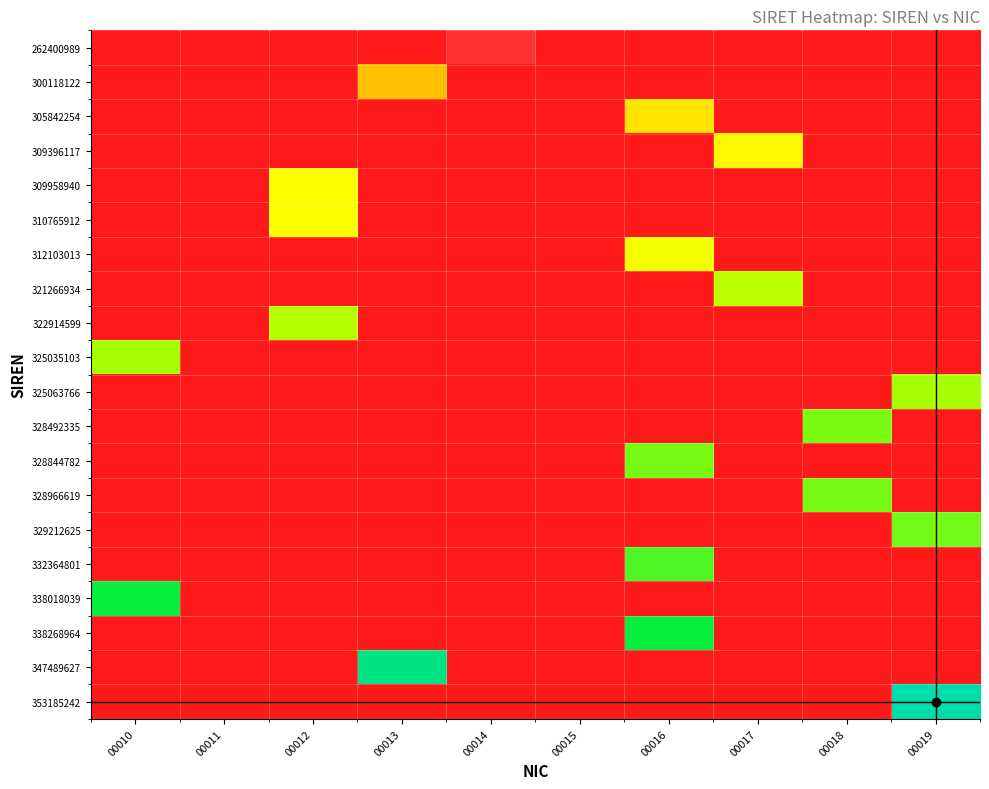

What is the difference between the highest and lowest values at 00013?

1.0